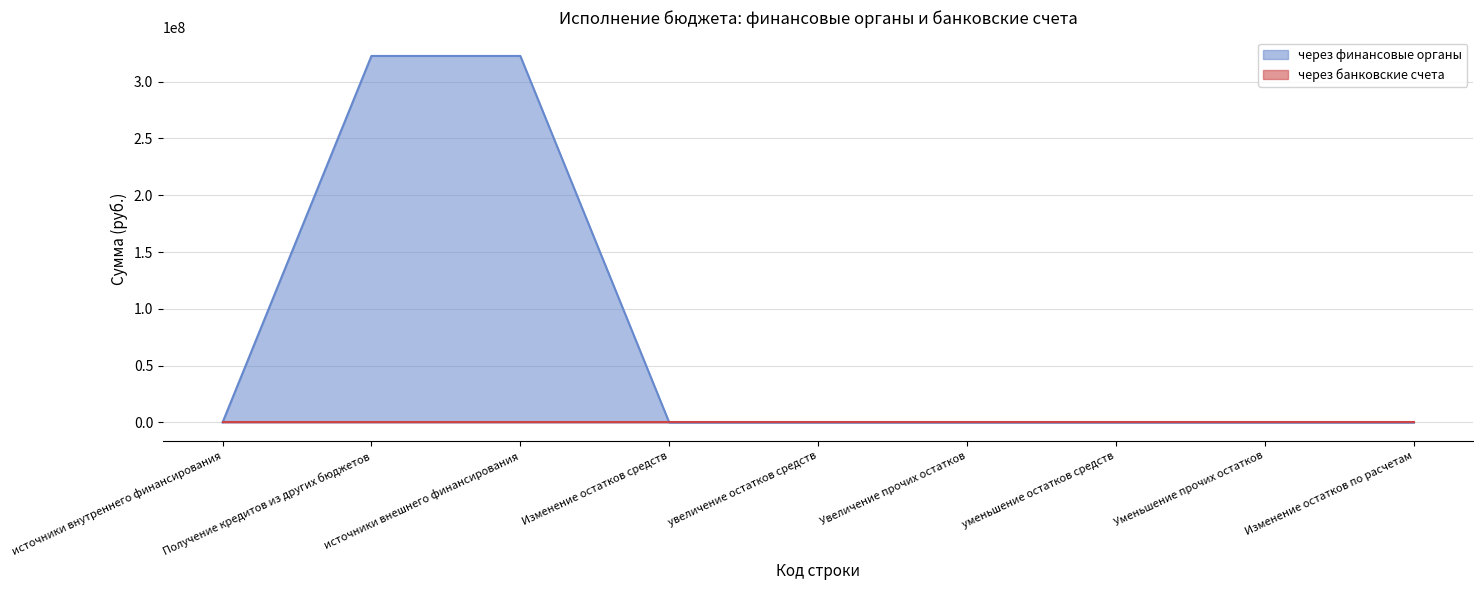

What is the maximum value shown in the chart?

322580000